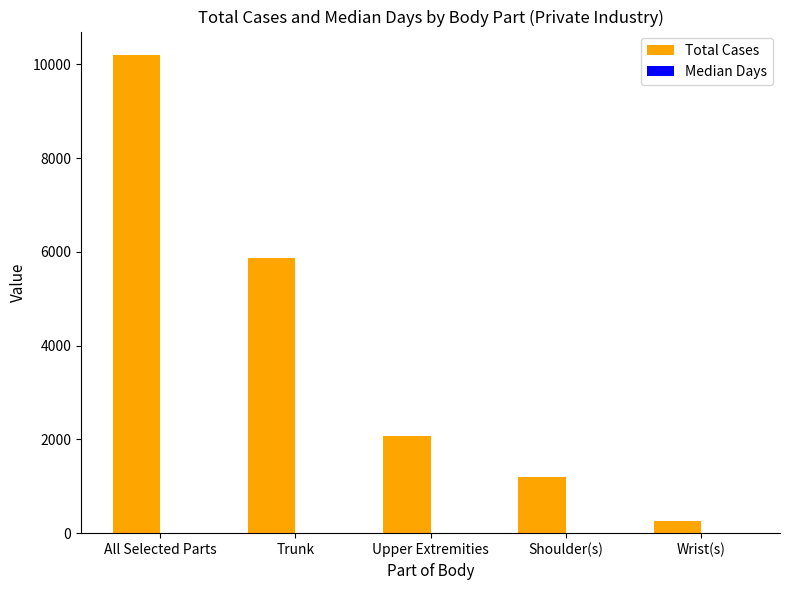

At which category is the sum across all series the highest?

All Selected Parts